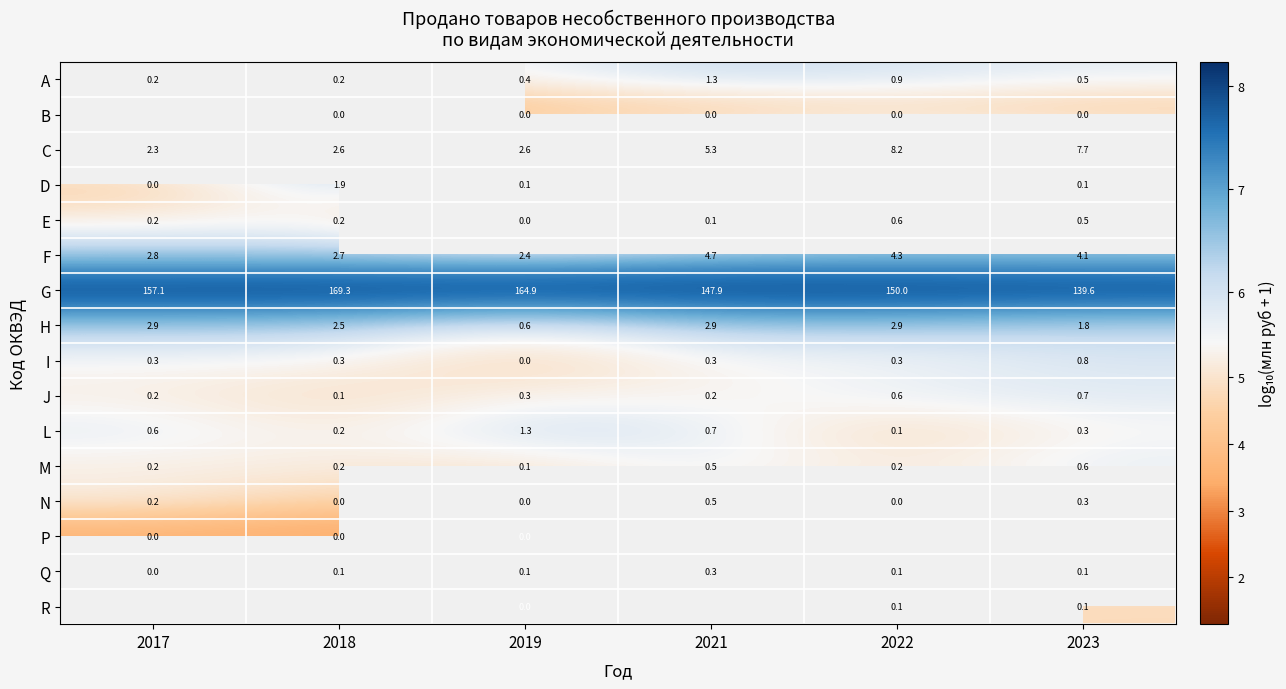

At how many categories does at least one series exceed 3?

6